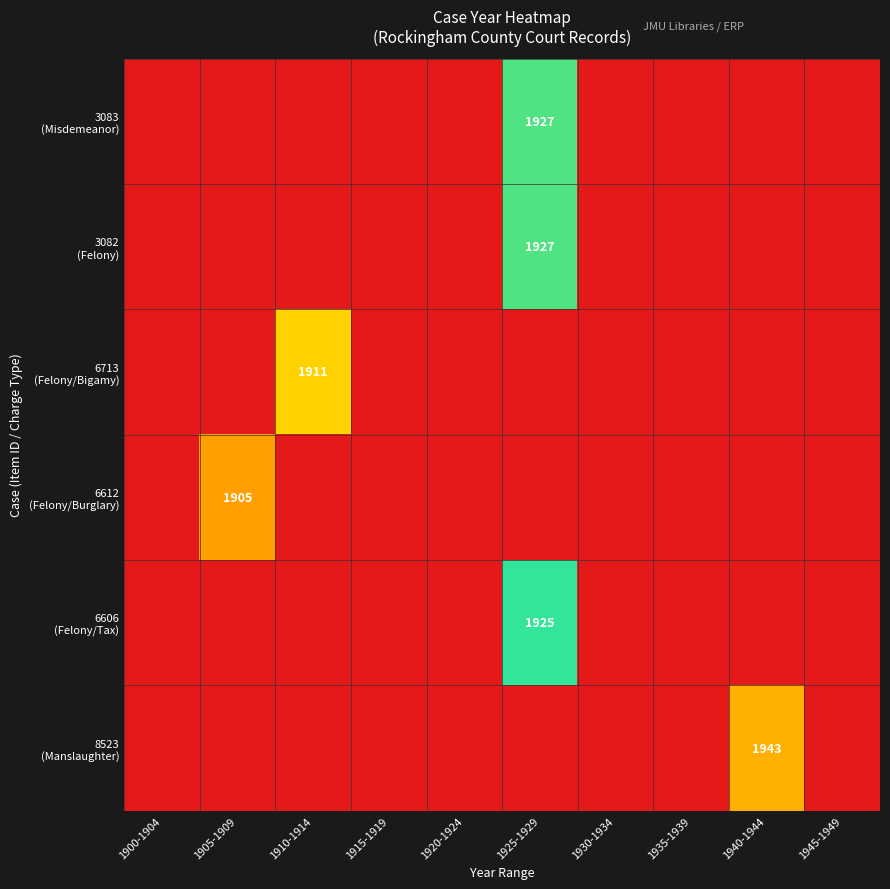

The 3083 (Misdemeanor) series shows 0.0 at 1910-1914. True or false?

True